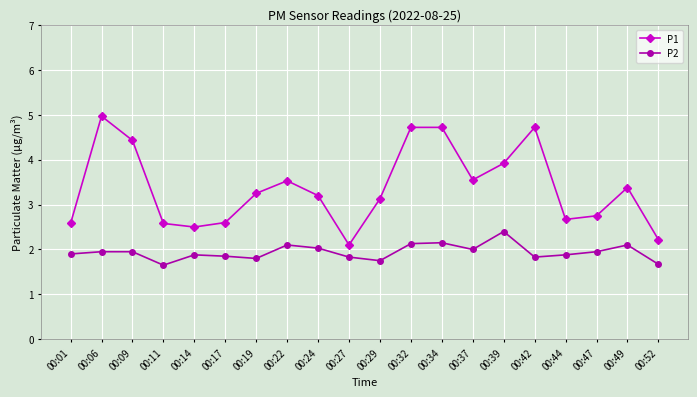

Which series has the largest range (max minus min)?

P1